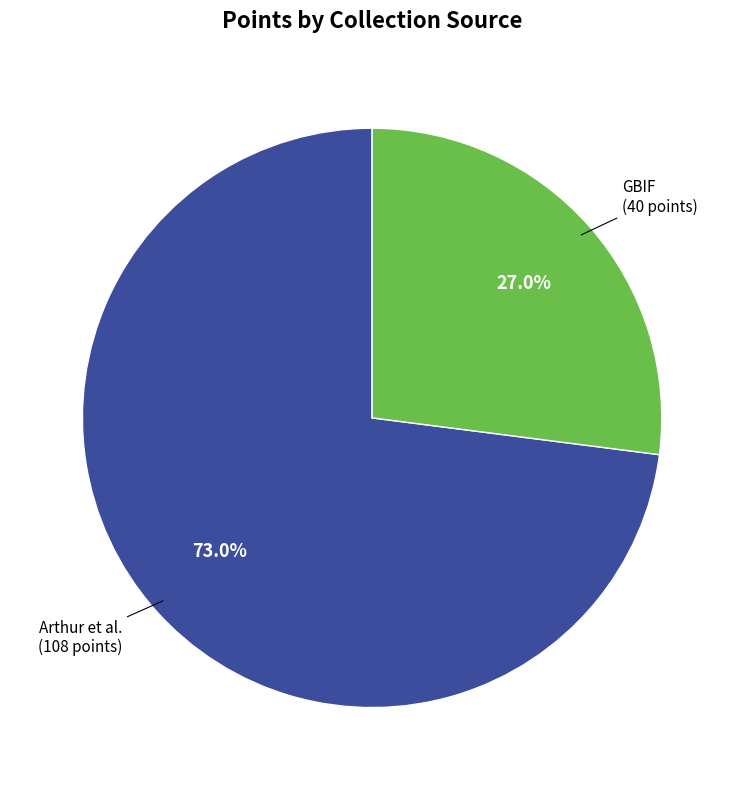

Does any single category account for the majority?

Yes